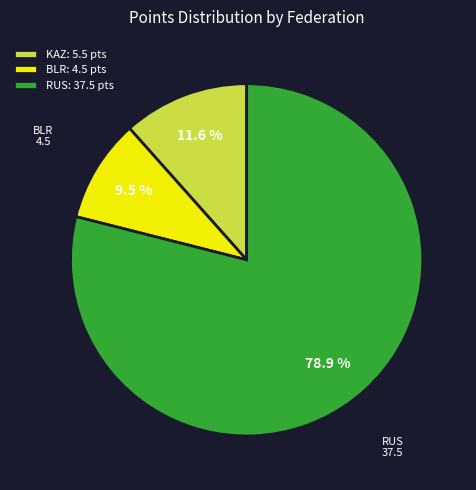

To the nearest percent, what is the difference between the largest and smallest slice percentages?

69%